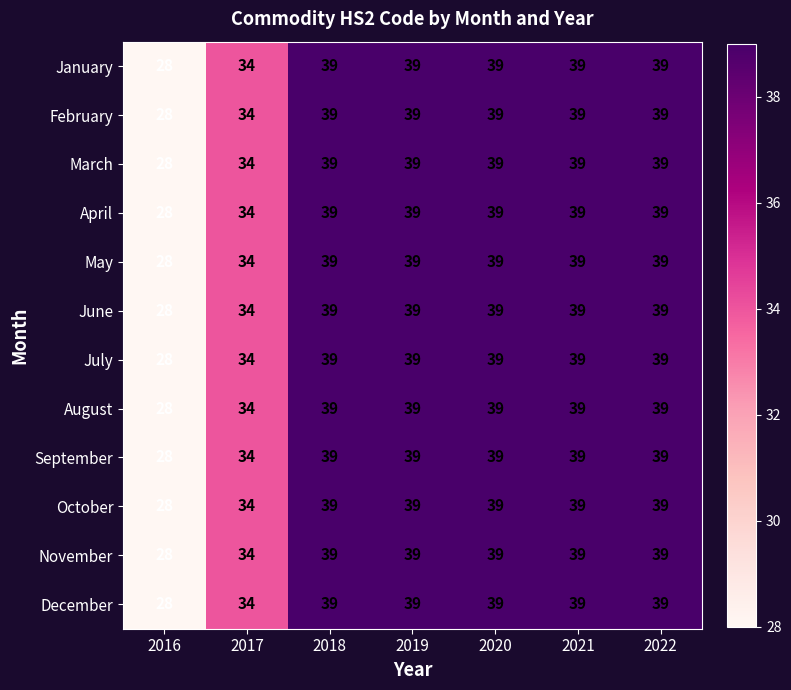

Is it true that March equals 24 at 2020?

False